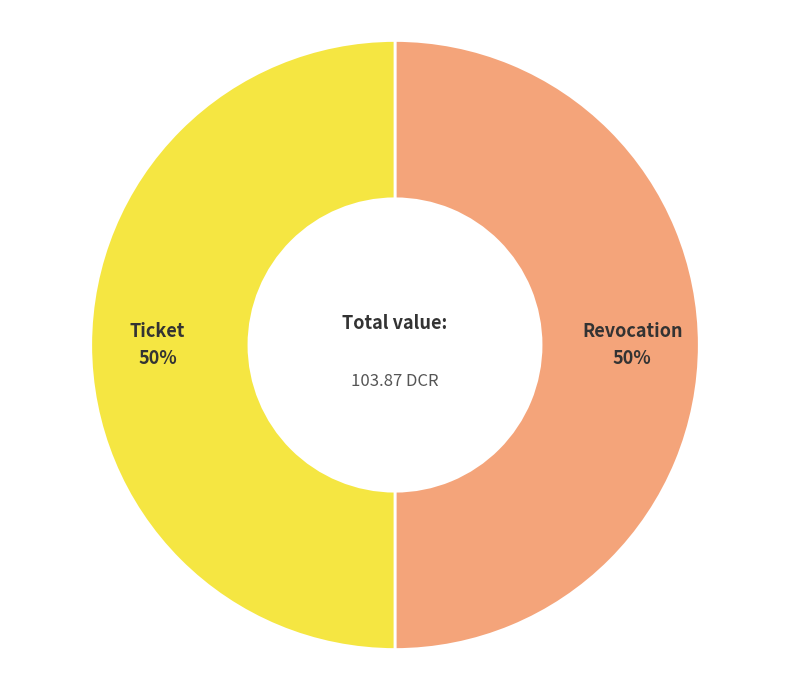

Is the sum of Revocation and Ticket greater than half?

Yes